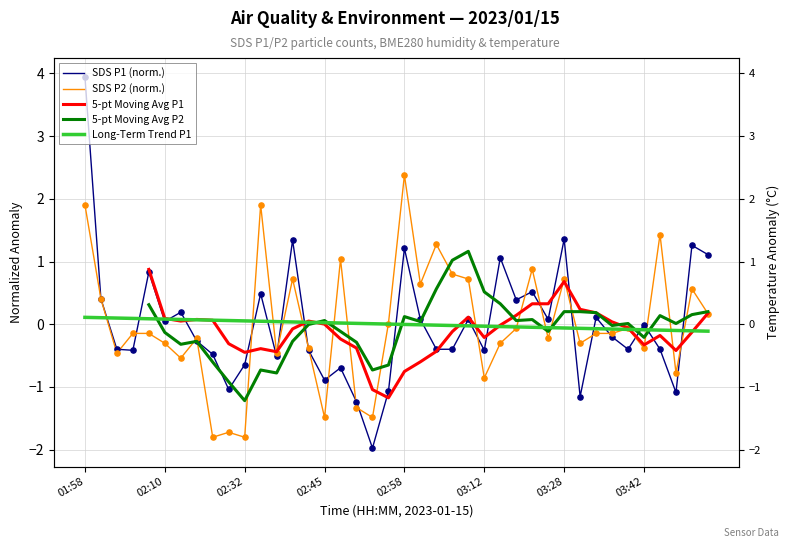

Which series has the largest total across all categories?

SDS_P2